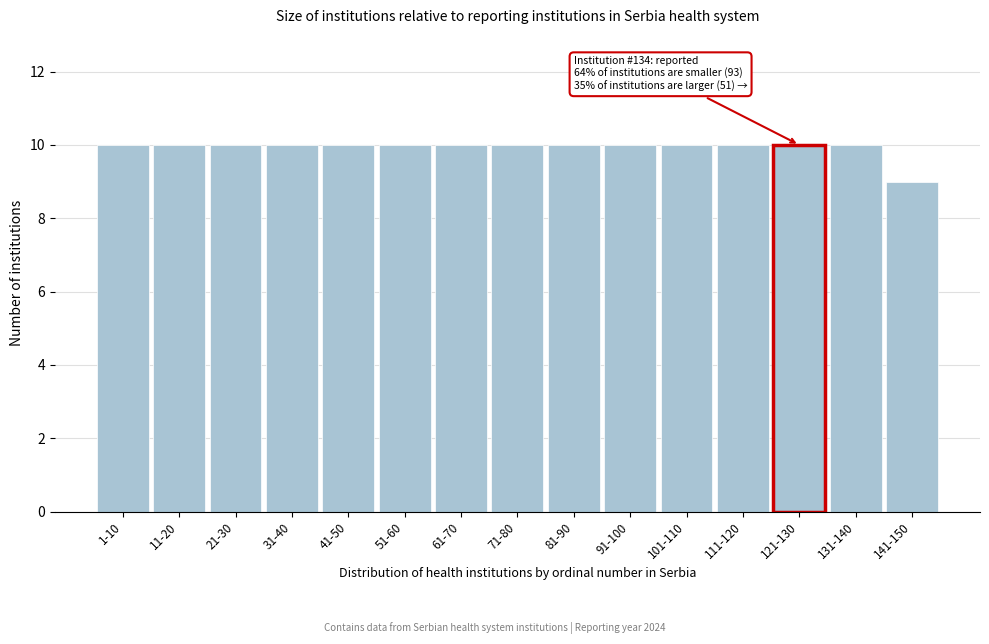

Reading left to right, extract all data points from this chart.

1-10=10	11-20=10	21-30=10	31-40=10	41-50=10	51-60=10	61-70=10	71-80=10	81-90=10	91-100=10	101-110=10	111-120=10	121-130=10	131-140=10	141-150=9